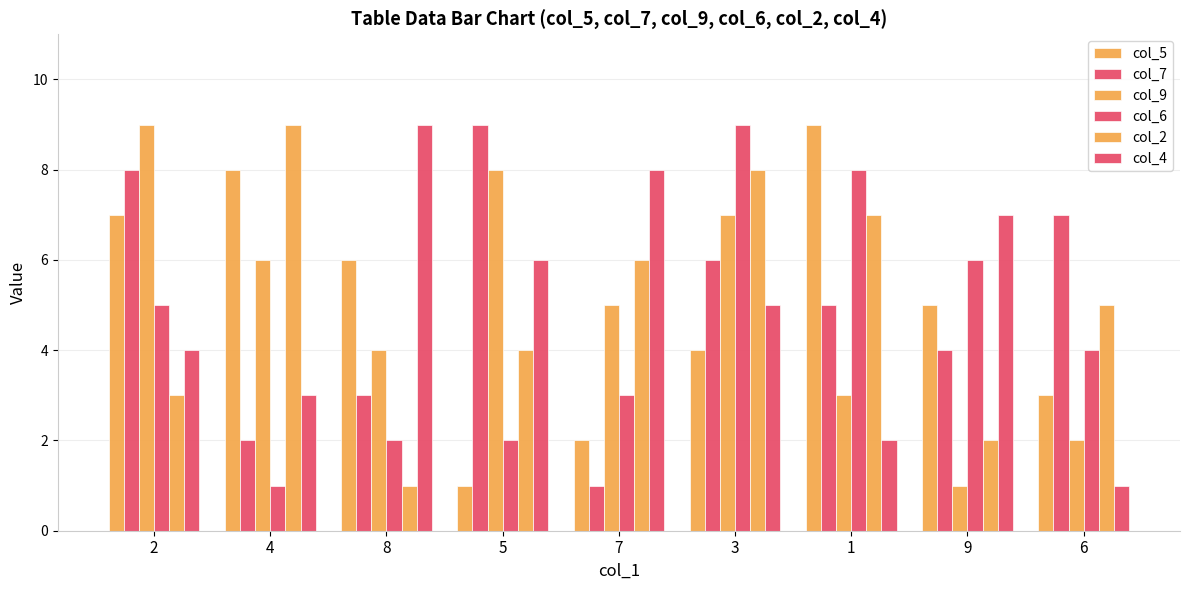

Rank the series at 1 from highest to lowest value.

col_5, col_6, col_2, col_7, col_9, col_4